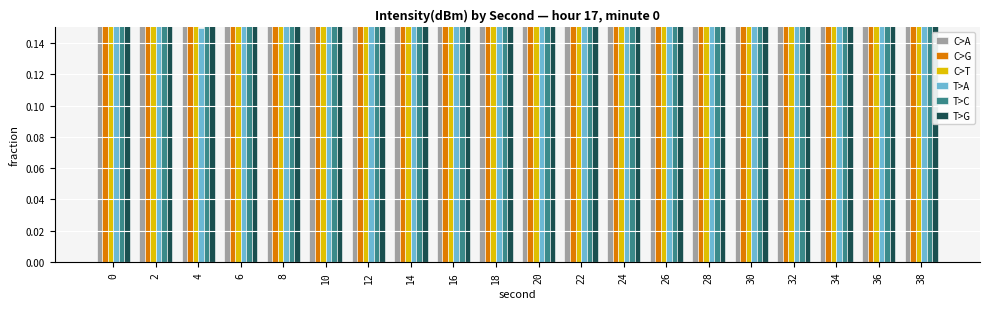

Between 2 and 34, which is larger?

34